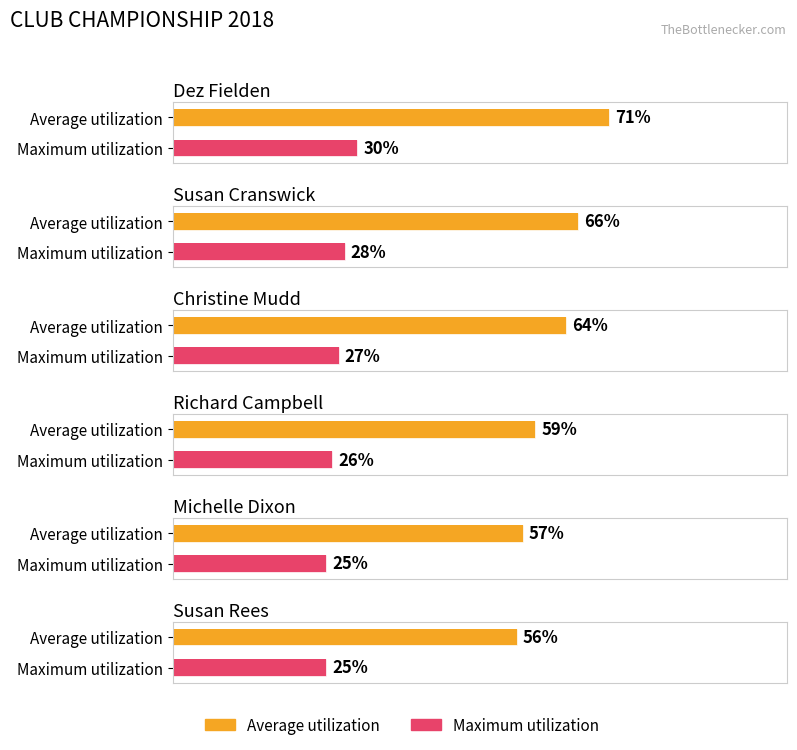

Which series changed the most between Michelle Dixon and Susan Rees?

Average utilization